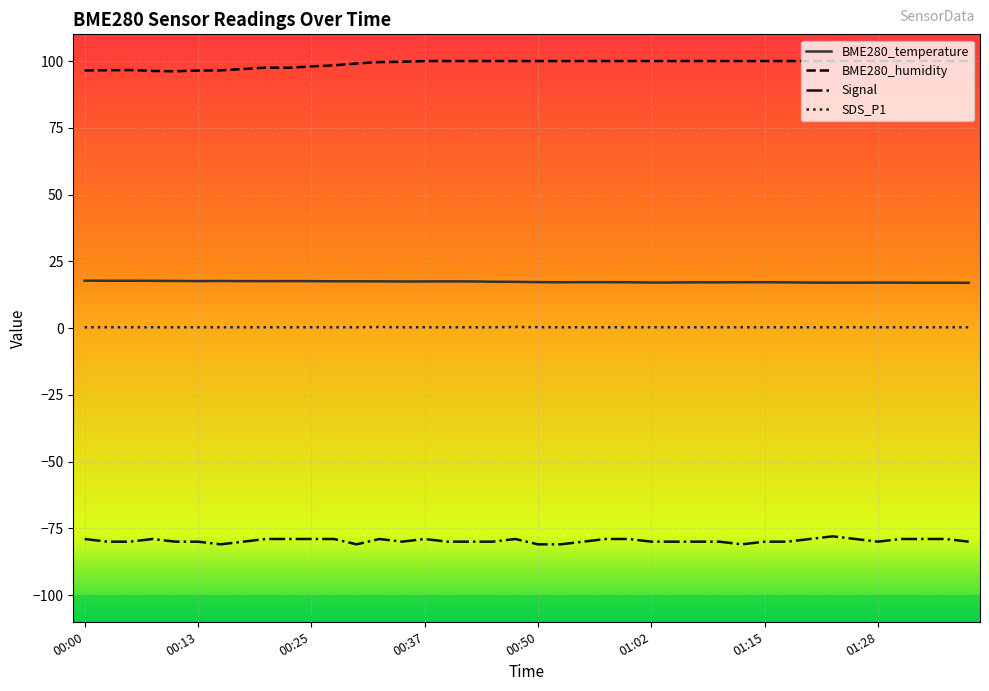

List the series in order of their peak value, highest first.

BME280_humidity, BME280_temperature, SDS_P1, Signal